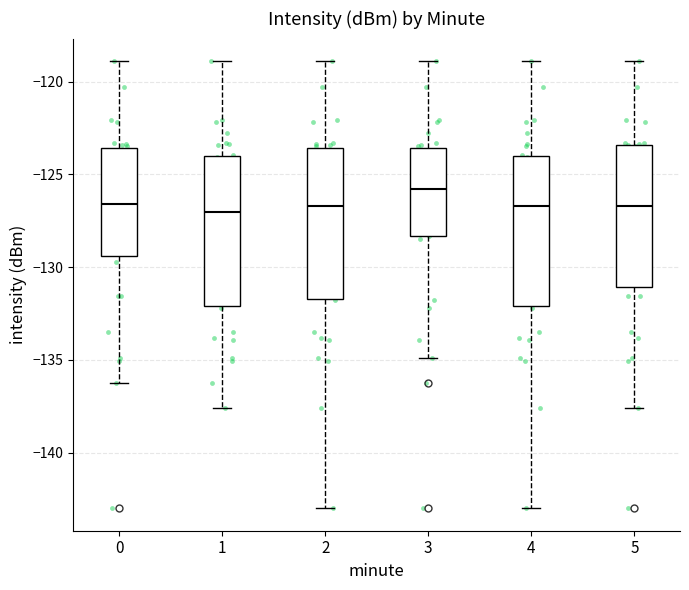

Which box has the highest median line?

3